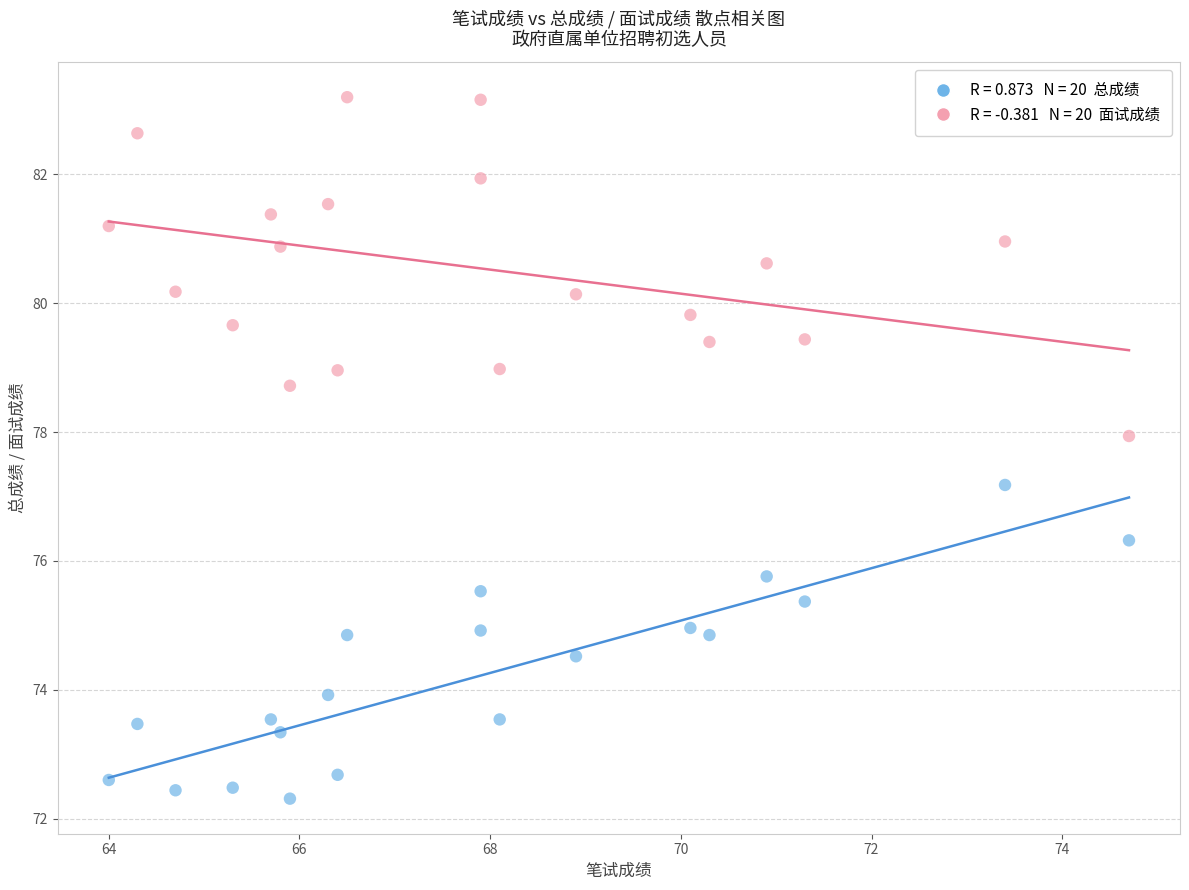

Across all series, what Y value is closest to 77?

77.2